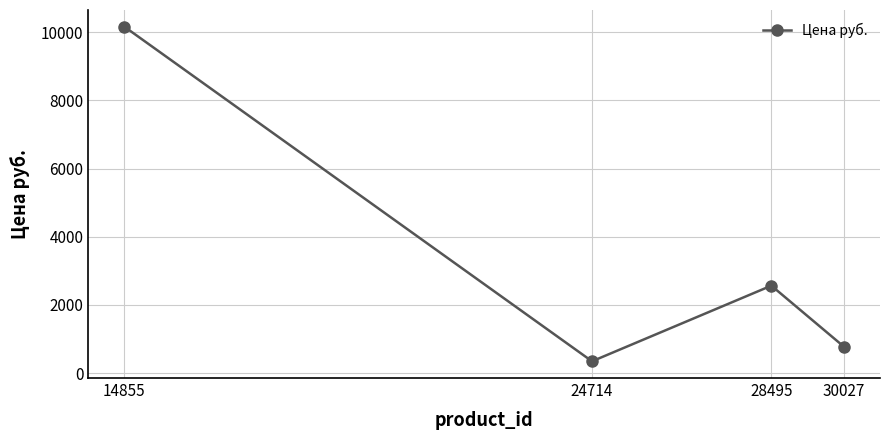

True or false: the data shows 347 at 24714.

True